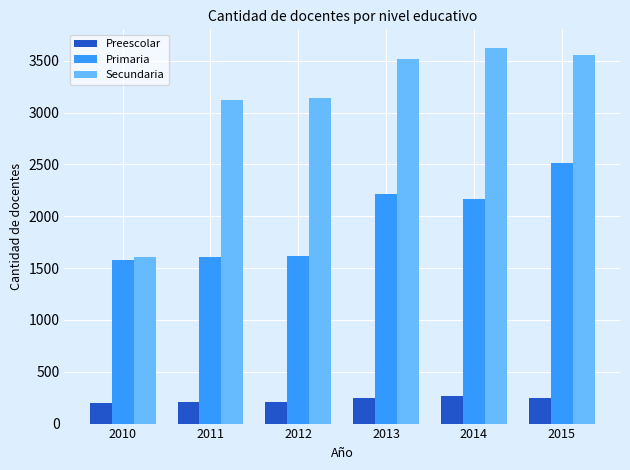

List the series in order of their peak value, highest first.

Secundaria, Primaria, Preescolar